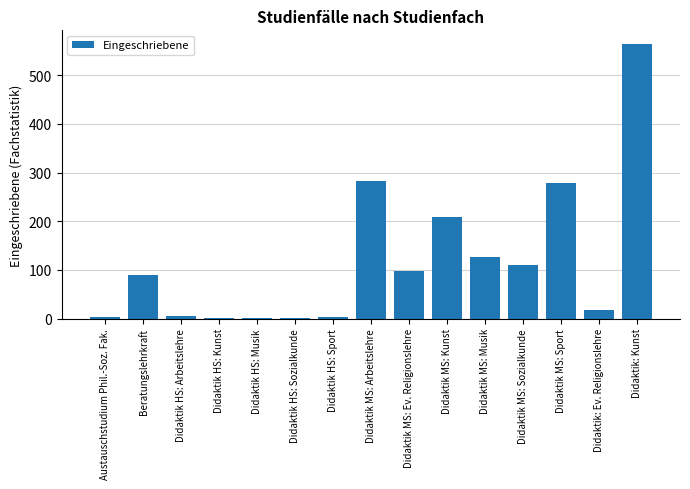

What is the sum of all values?

1791